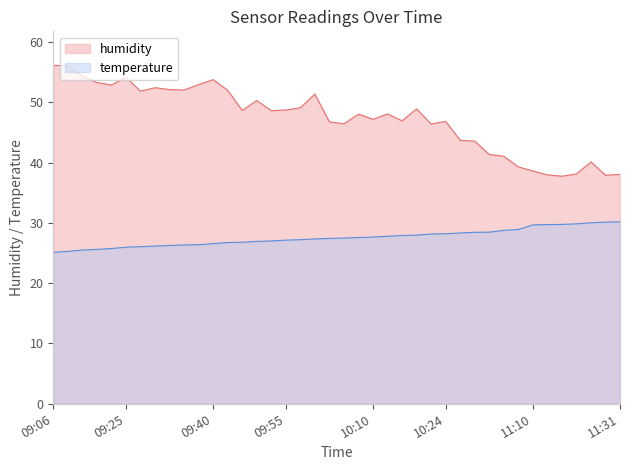

What is the label of the 7th point from the right?

11:10